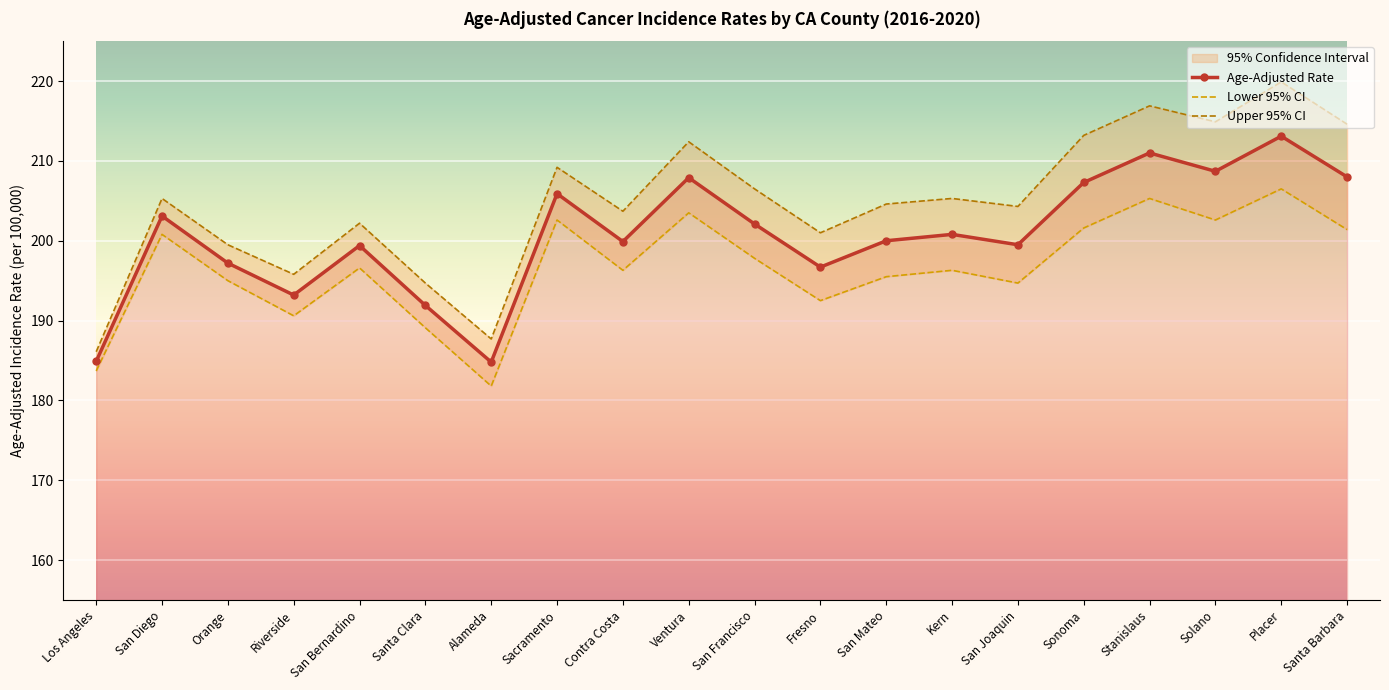

How many lines are shown in the chart?

3